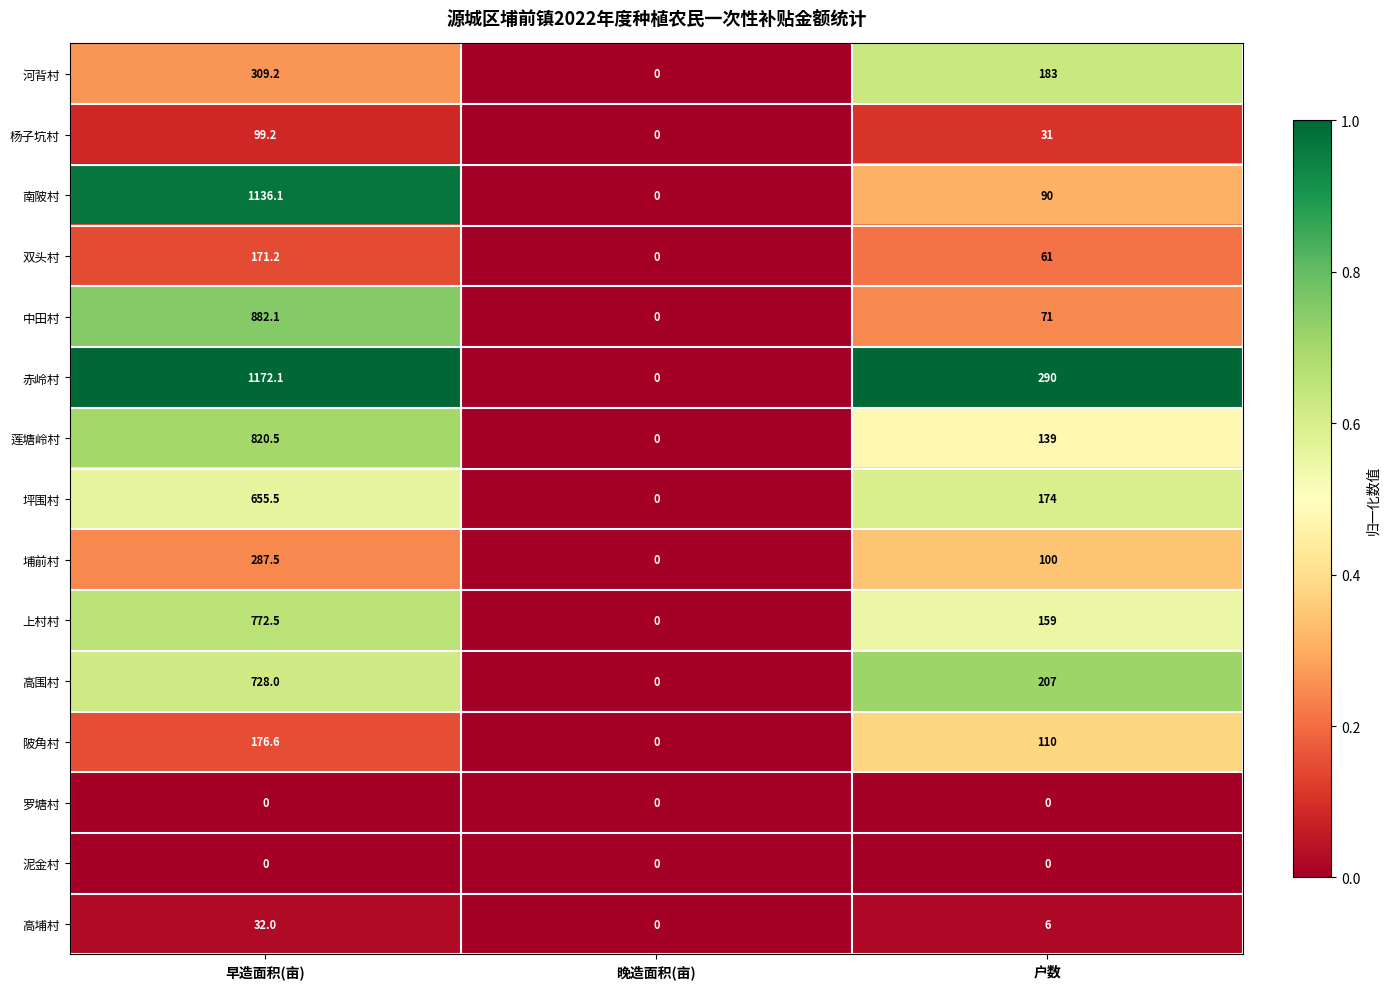

Which series changed the most between 早造面积(亩) and 晚造面积(亩)?

赤岭村